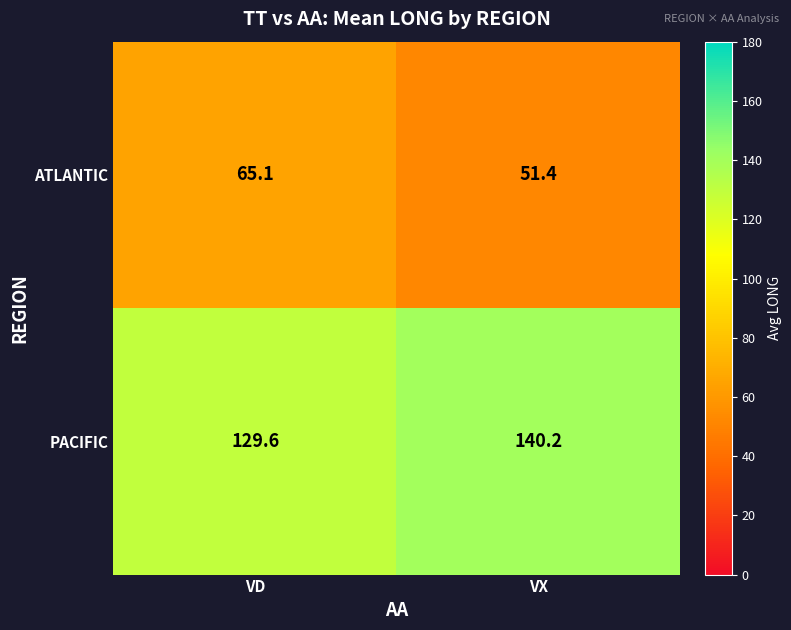

The PACIFIC series shows 95.8 at VX. True or false?

False